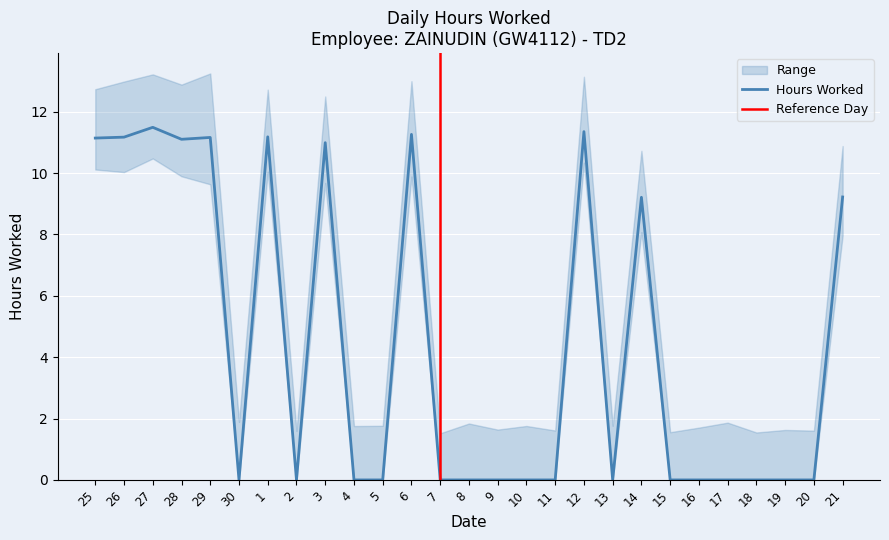

How many interior local valleys (lower than both neighbors) does the data have?

4